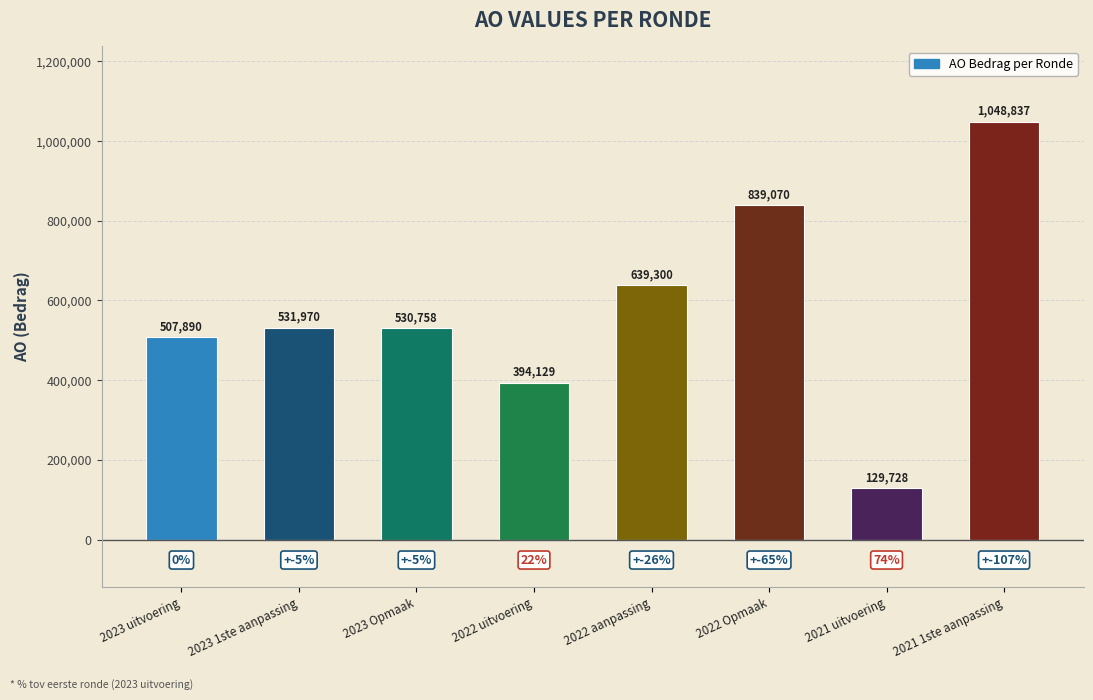

Which has a higher value, 2022 Opmaak or 2022 aanpassing?

2022 Opmaak